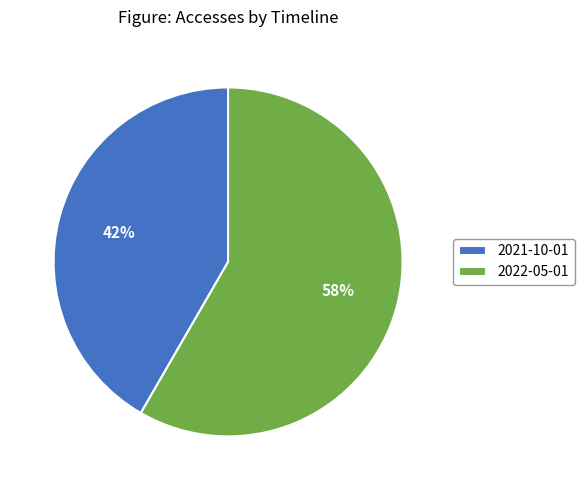

To the nearest percent, what is the combined percentage of 2021-10-01 and 2022-05-01?

100%